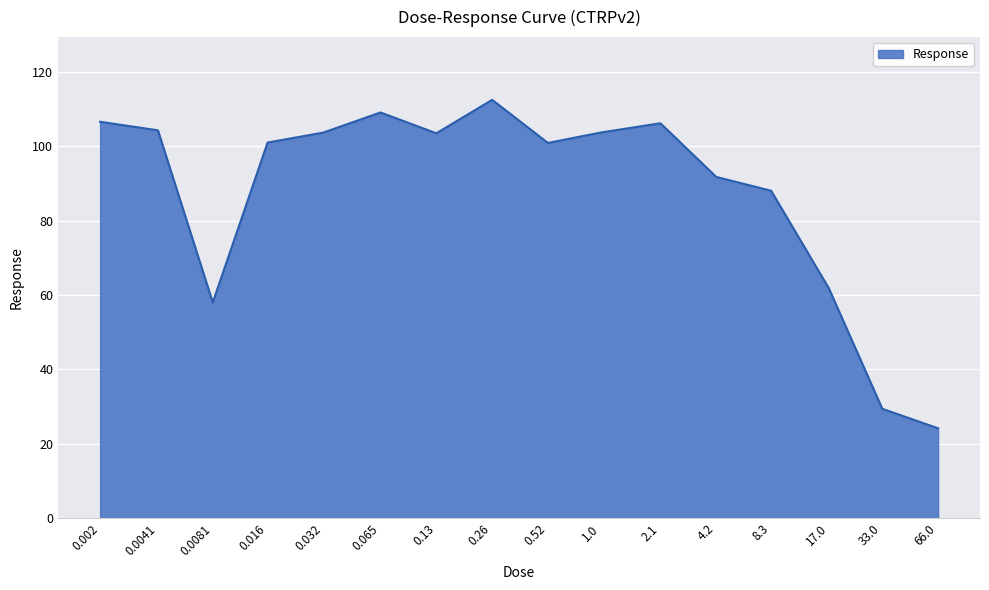

Count the number of data series in this chart.

1